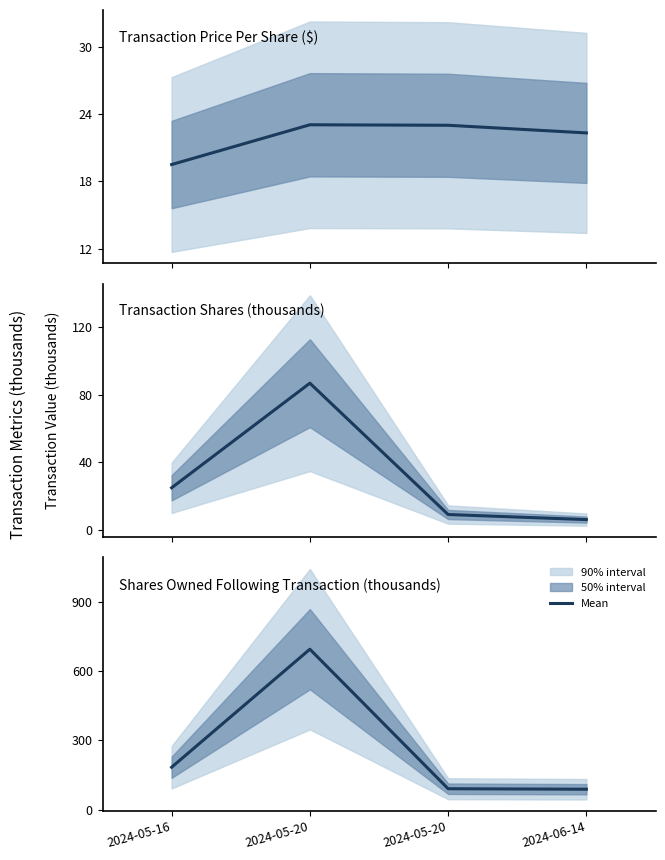

What is the label of the 4th point from the left?

2024-06-14